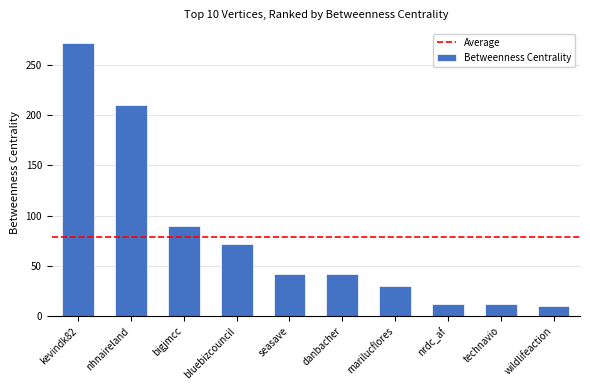

What is the difference between the maximum and minimum values?

262